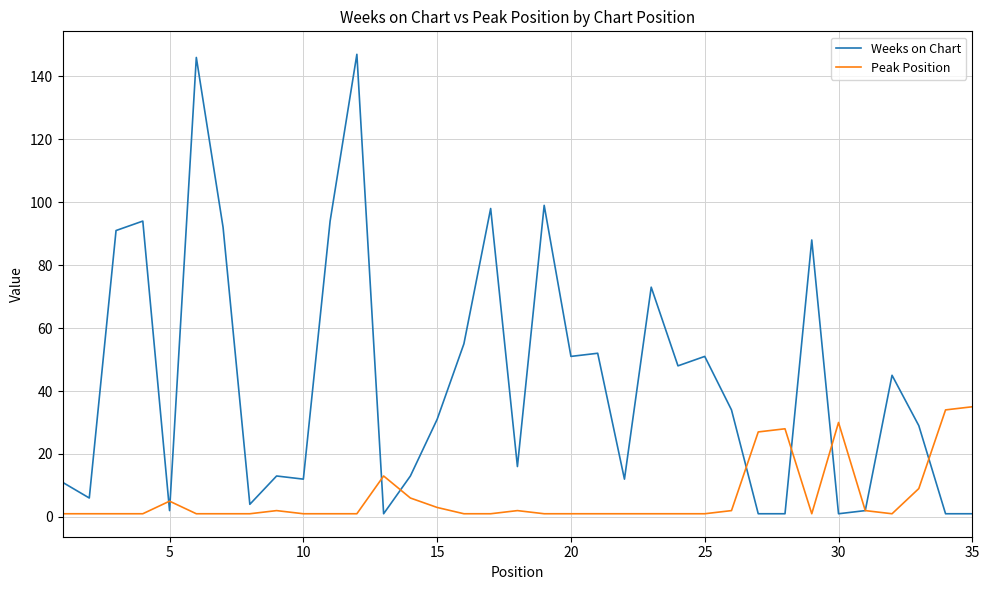

What is the maximum value for Peak Position?

35